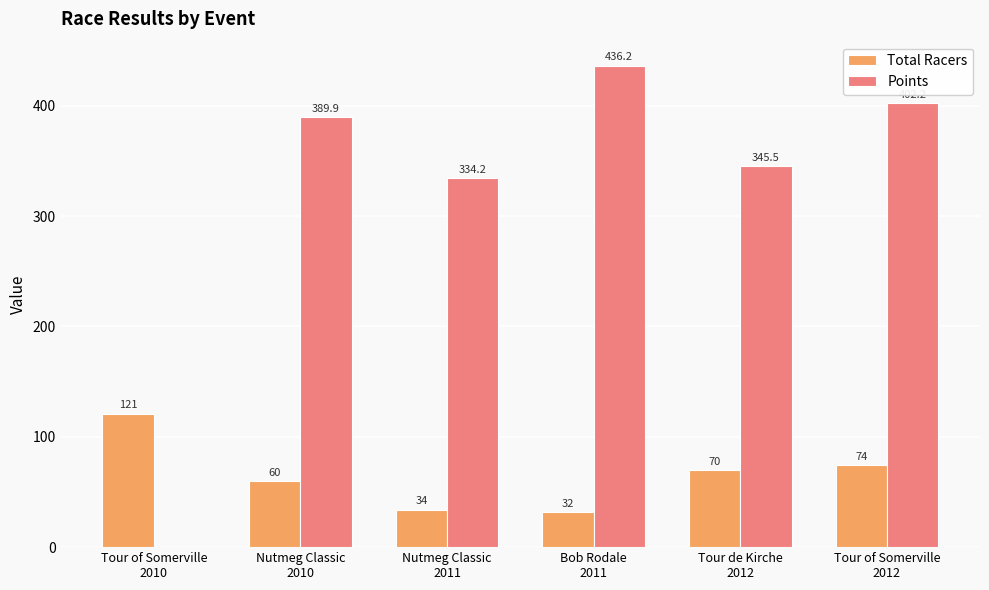

At which category is the sum across all series the highest?

Tour of Somerville
2012